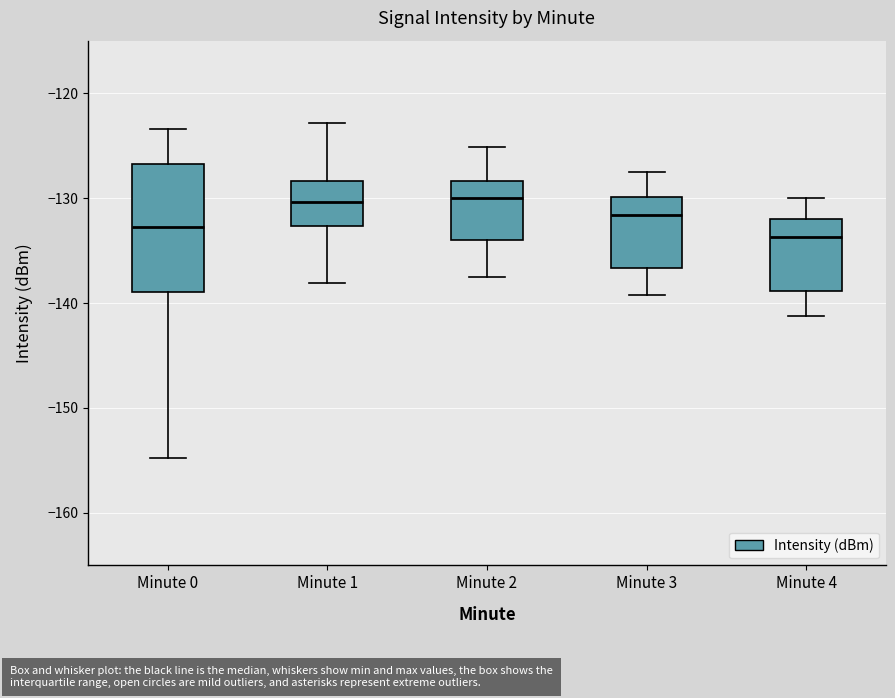

Reading left to right, read every box against the y-axis: the position of its median line, the range the box covers, and the ends of its whiskers. The values are not printed on the chart, so give them approximately, as read against the axis.

Minute 0: median -133, box -139 to -127, whiskers -155 to -123
Minute 1: median -130, box -133 to -128, whiskers -138 to -123
Minute 2: median -130, box -134 to -128, whiskers -137 to -125
Minute 3: median -132, box -137 to -130, whiskers -139 to -127
Minute 4: median -134, box -139 to -132, whiskers -141 to -130